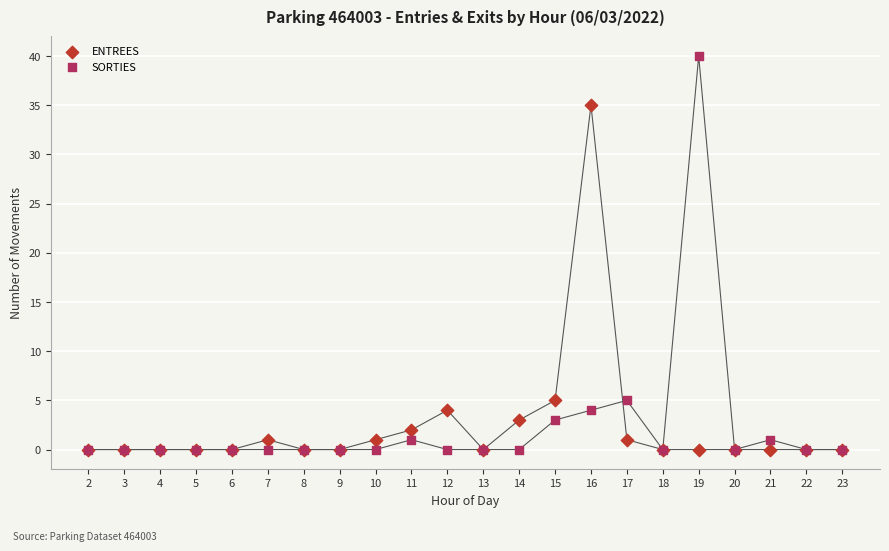

What are all the series names shown in the legend?

ENTREES, SORTIES